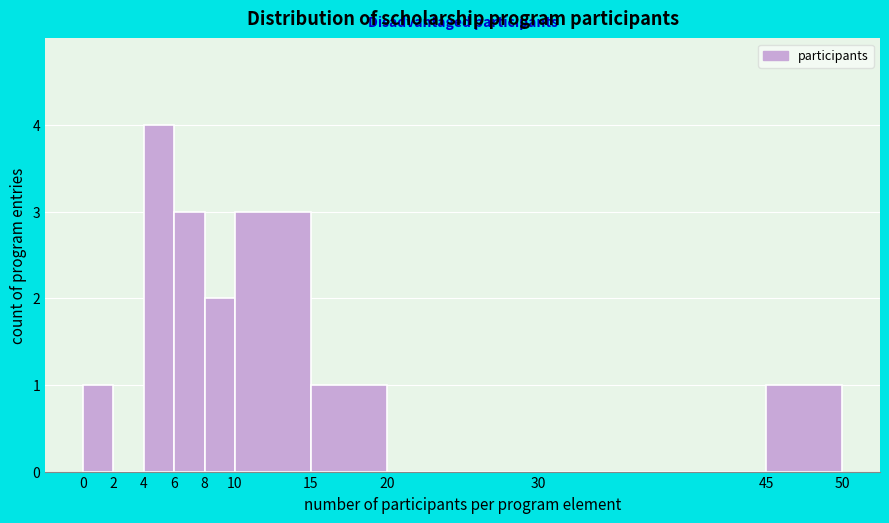

How tall is the bar that spans 8 to 10 on the x-axis? The values are not printed on the chart, so give them approximately, as read against the axis.

2